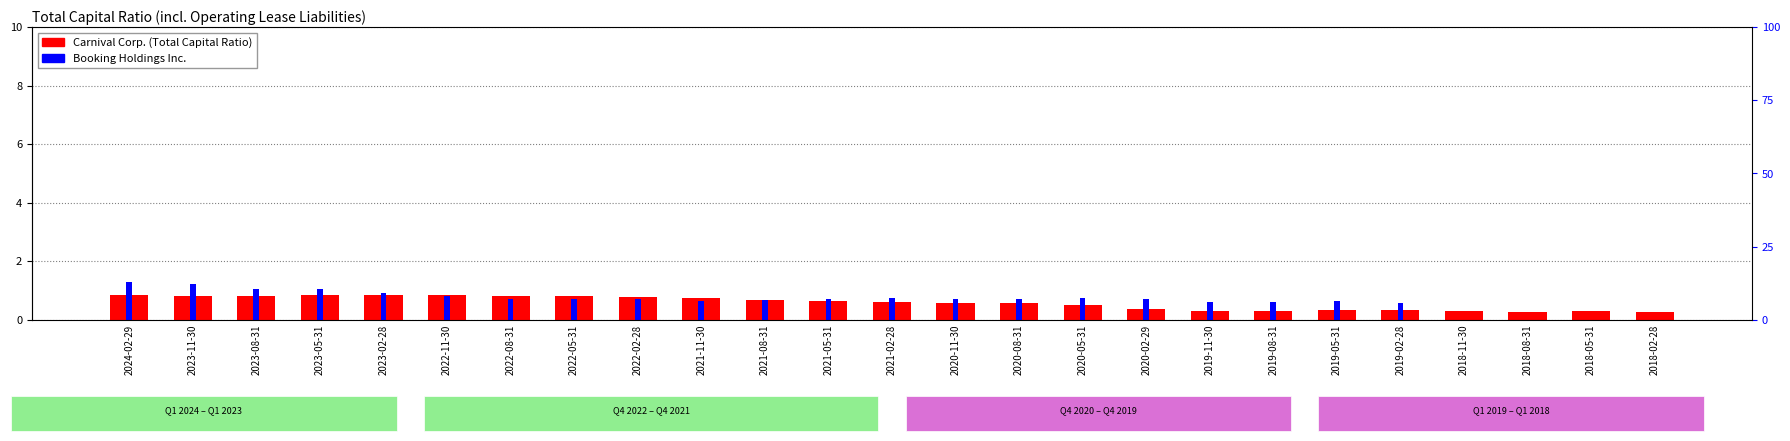

Which series has the largest total across all categories?

Booking Holdings Inc.